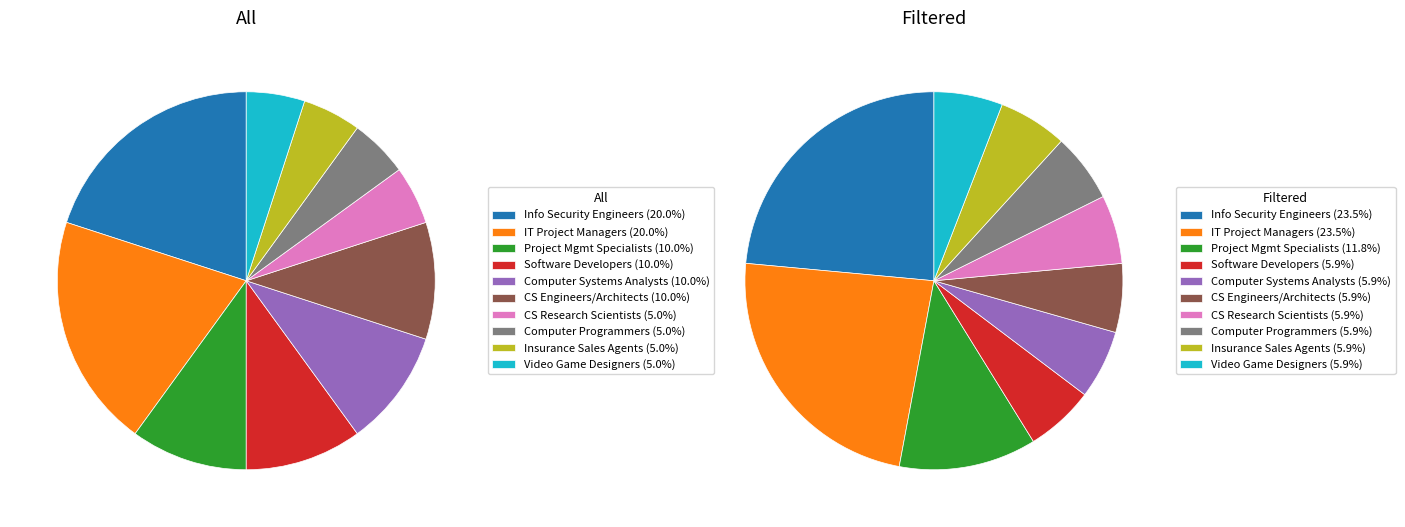

To the nearest percent, what percentage of the pie is Computer Systems Analysts?

10%